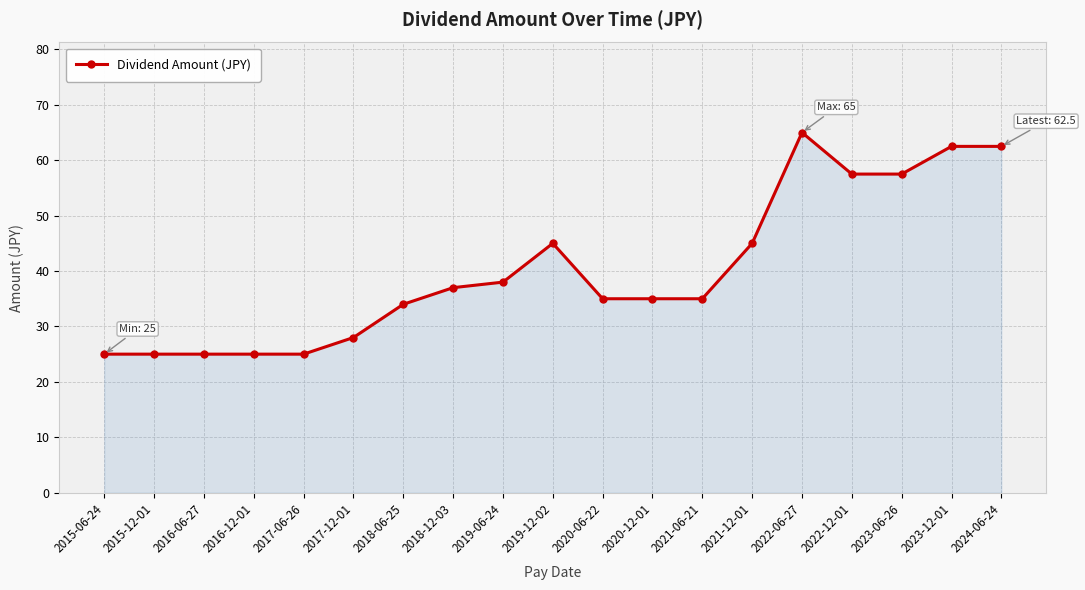

The value at 2019-06-24 is 8.3. True or false?

False